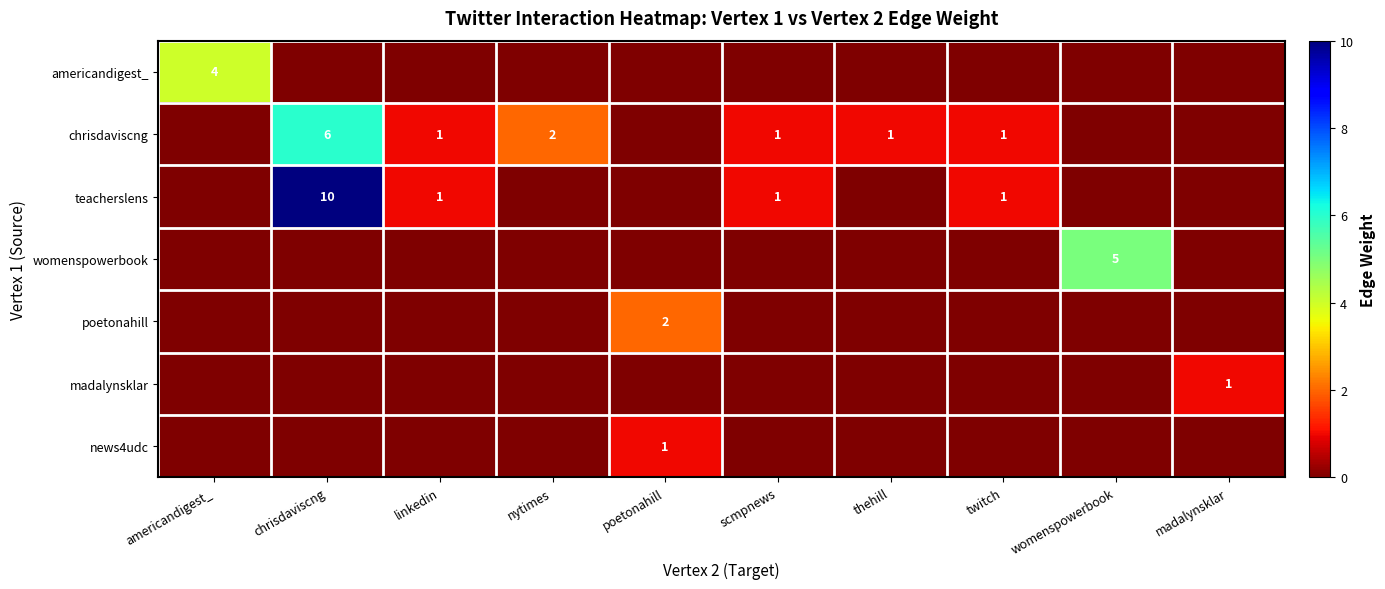

List the labels in order of row_1 value, smallest first.

americandigest_, poetonahill, womenspowerbook, madalynsklar, linkedin, scmpnews, thehill, twitch, nytimes, chrisdaviscng